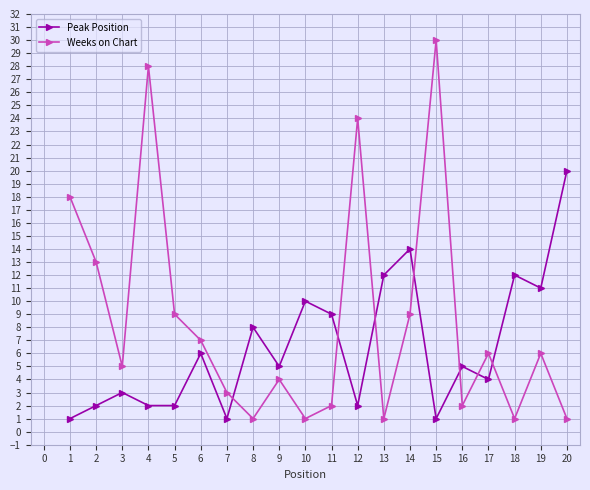

What is the difference between the second highest and second lowest values in the Weeks on Chart series?

27